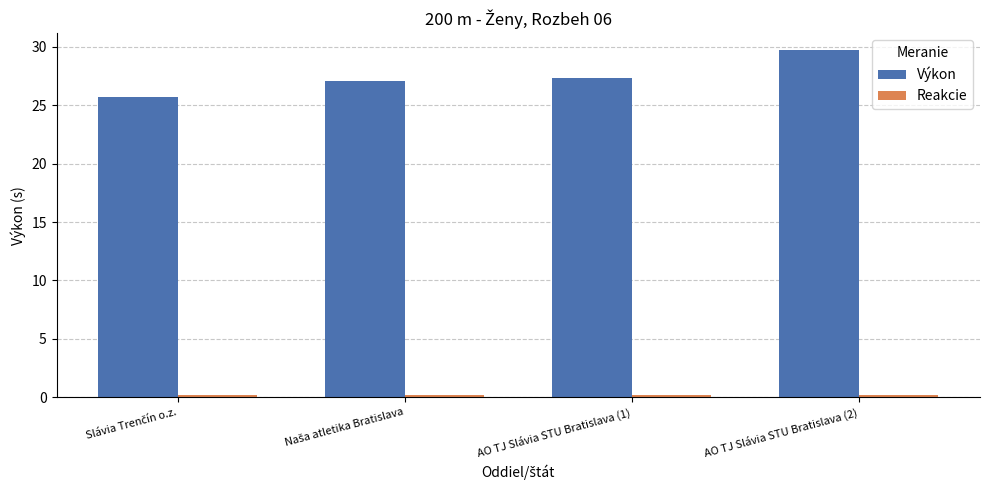

What is the sum of all Výkon values?

109.8